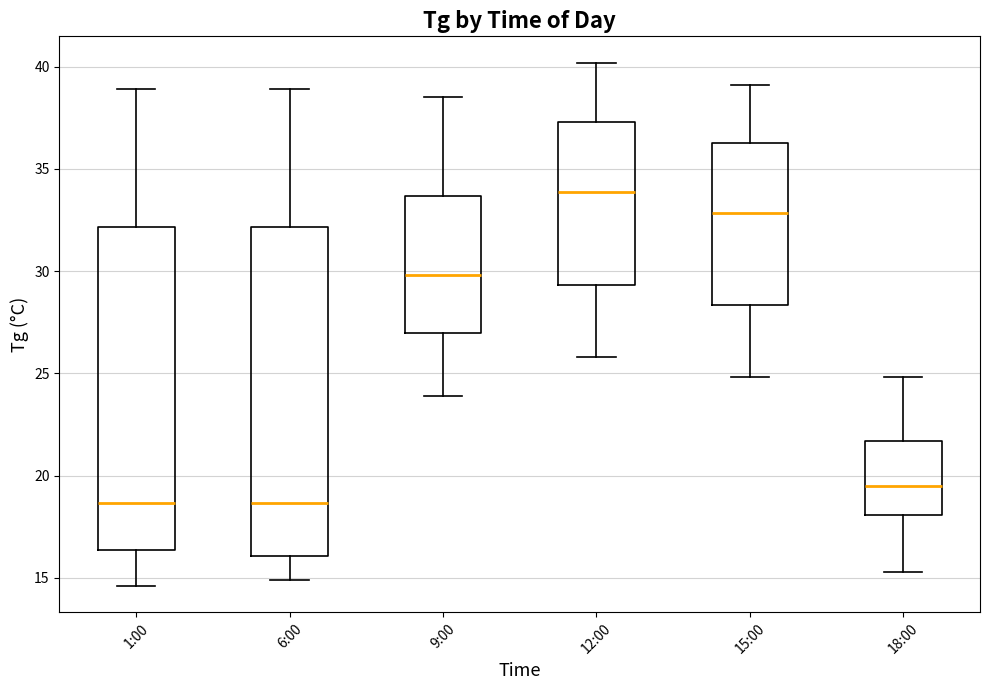

Reading left to right, read every box against the y-axis: the position of its median line, the range the box covers, and the ends of its whiskers. The values are not printed on the chart, so give them approximately, as read against the axis.

1:00: median 18.5, box 16.5 to 32.0, whiskers 14.5 to 39.0
6:00: median 18.5, box 16.0 to 32.0, whiskers 15.0 to 39.0
9:00: median 30.0, box 27.0 to 33.5, whiskers 24.0 to 38.5
12:00: median 34.0, box 29.5 to 37.5, whiskers 26.0 to 40.0
15:00: median 33.0, box 28.5 to 36.5, whiskers 25.0 to 39.0
18:00: median 19.5, box 18.0 to 21.5, whiskers 15.5 to 25.0